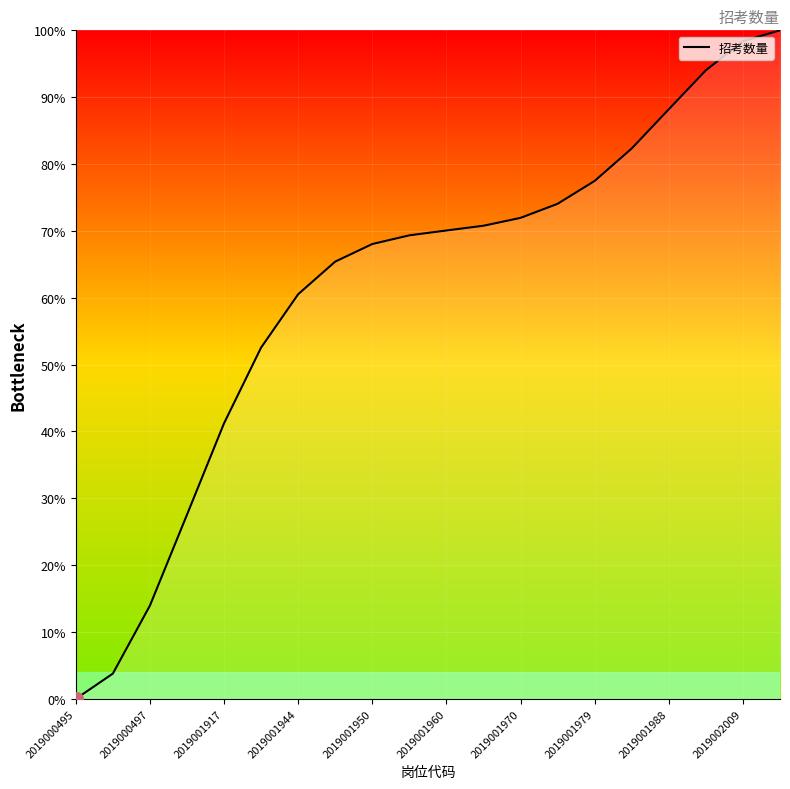

How many values are below 70?

10